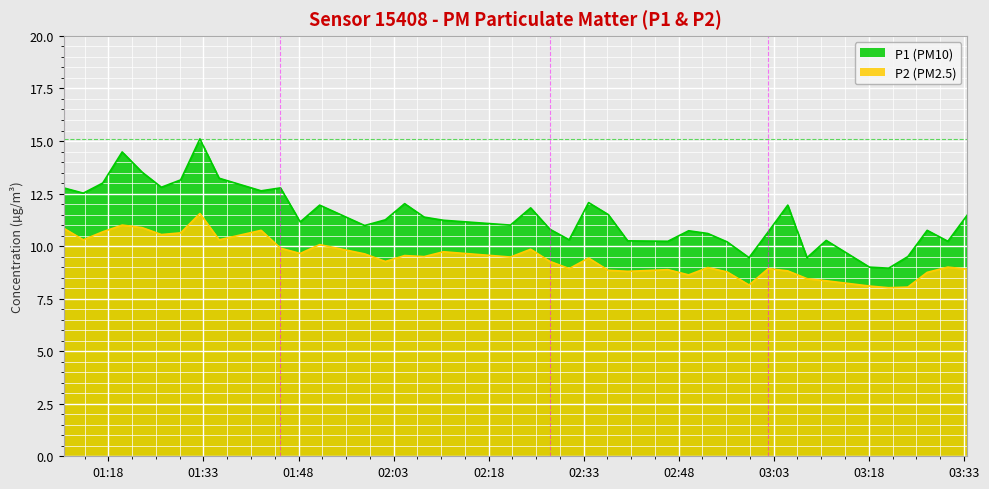

How many categories are shown in the chart?

40